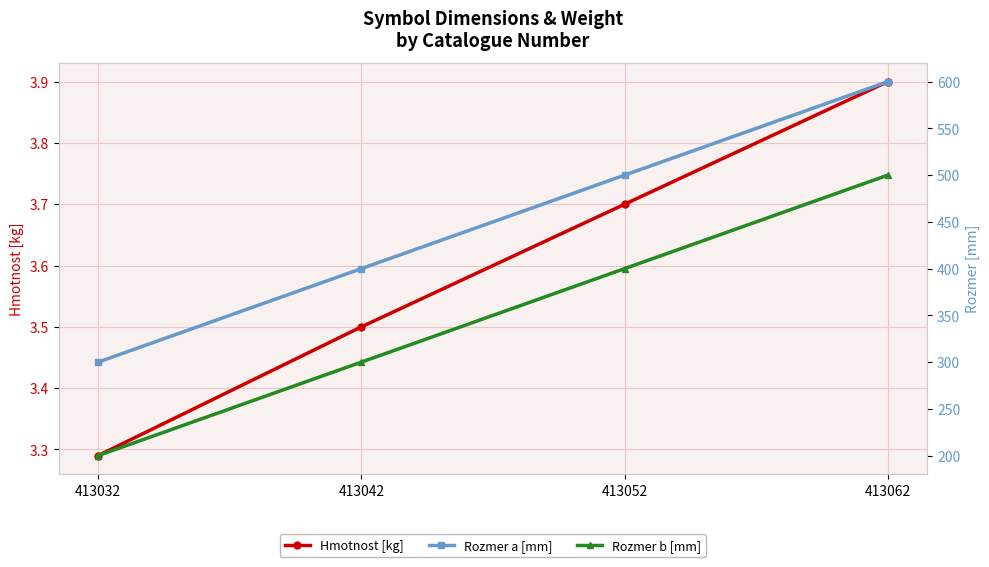

What is the difference between the Hmotnost [kg] values at 413042 and 413032?

0.2